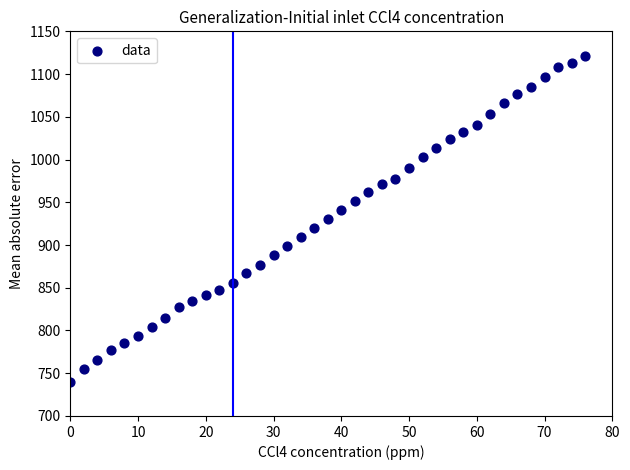

What is the range of X values (max minus min)?

76